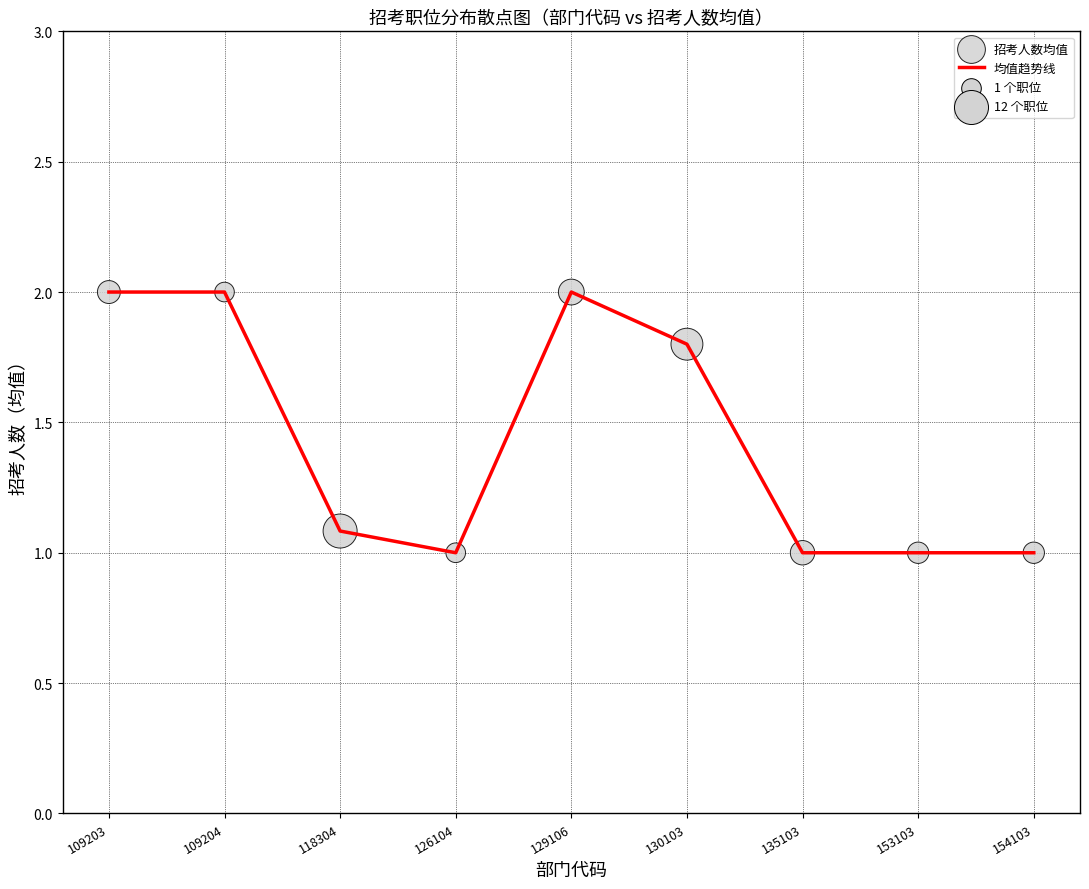

What is the change in value from 109204 to 118304?

-0.9